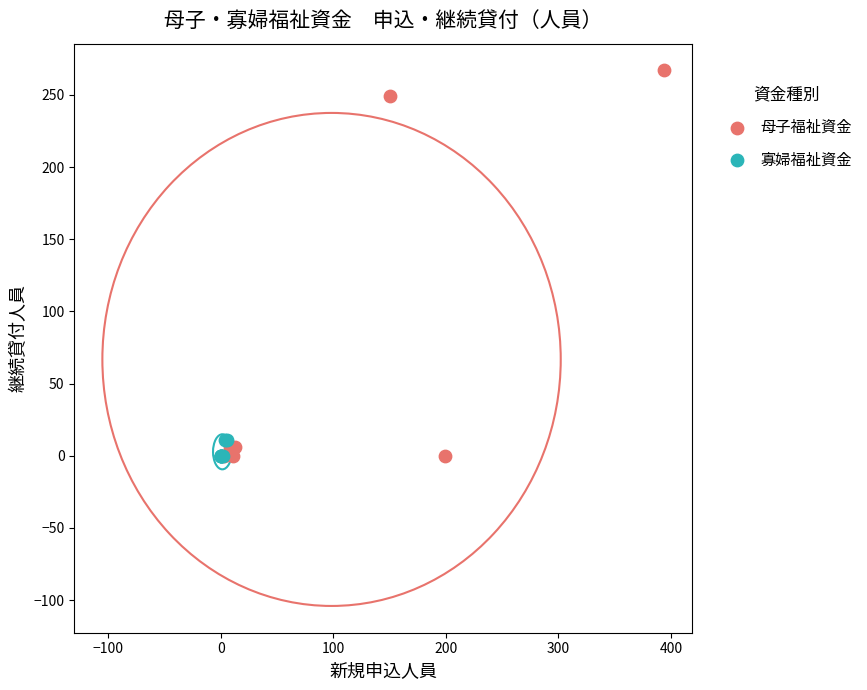

Which series has the widest spread of Y values?

母子福祉資金